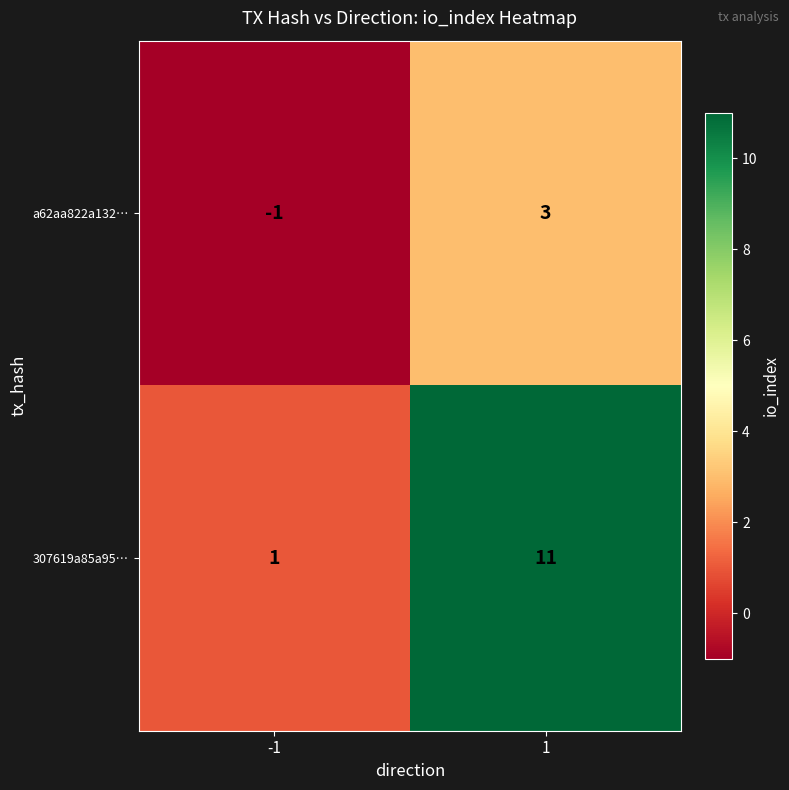

Which series has the largest range (max minus min)?

307619a85a95…